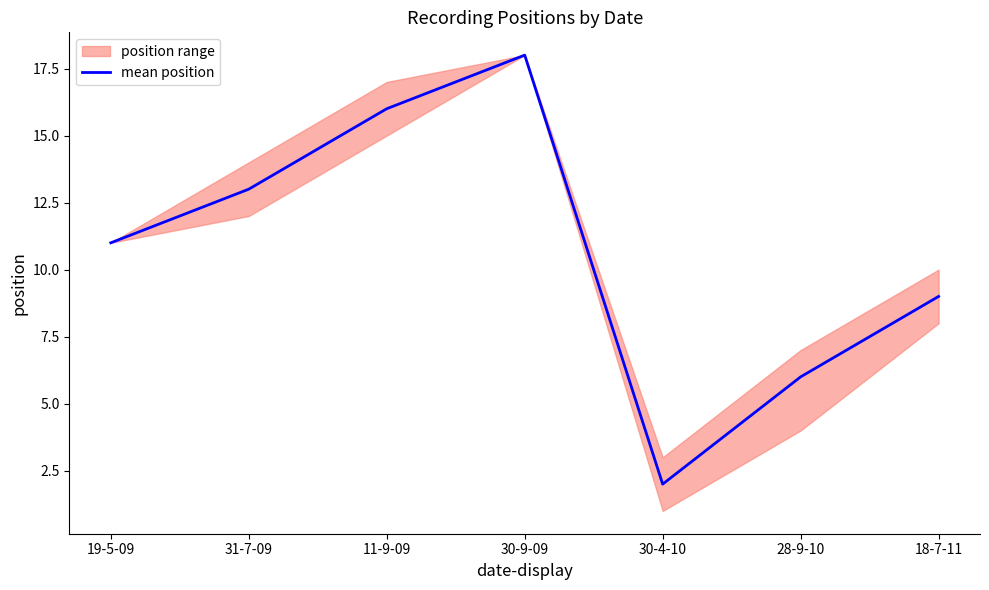

What is the approximate value at 31-7-09, to the nearest 10?

10